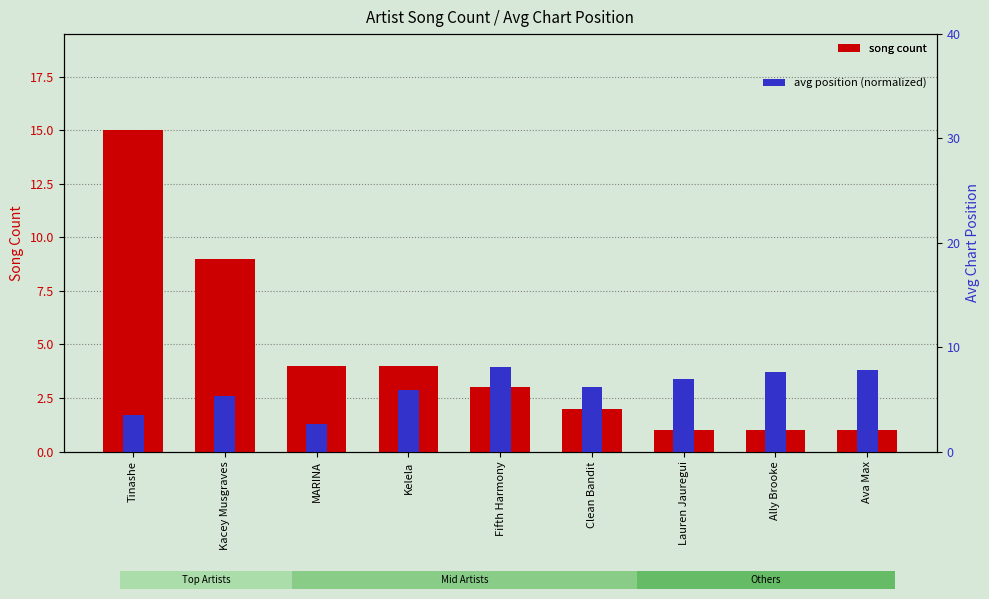

Which label corresponds to the smallest value in the chart?

Lauren Jauregui